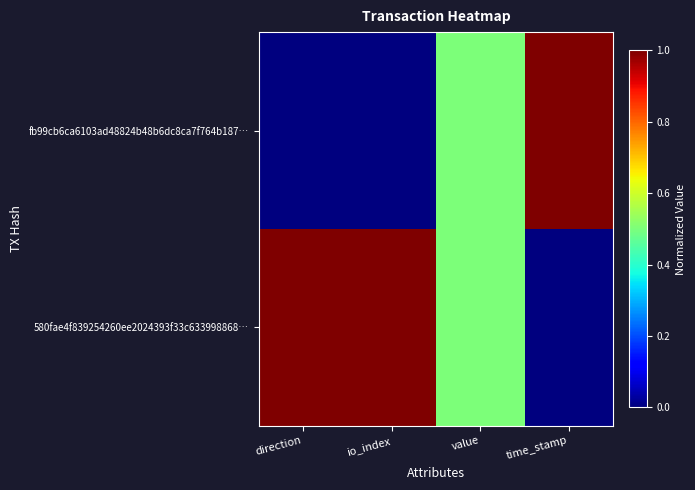

Reading left to right, what are all the values shown in this chart?

fb99cb6ca6103ad48824b48b6dc8ca7f764b187…: direction=0.0	io_index=0.0	value=0.5	time_stamp=1.0
580fae4f839254260ee2024393f33c633998868…: direction=1.0	io_index=1.0	value=0.5	time_stamp=0.0